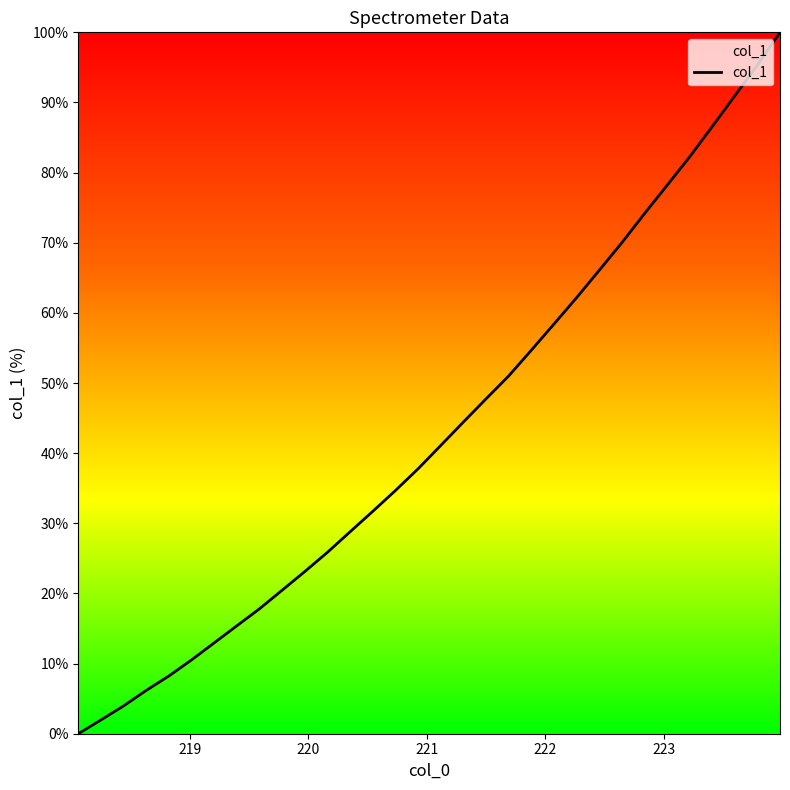

What is the maximum value shown in the chart?

100.0